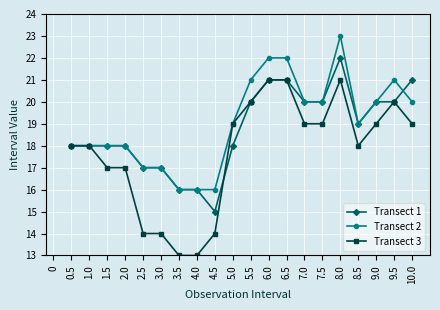

What is the value of the Transect 1 point at the 9th from the left?

15